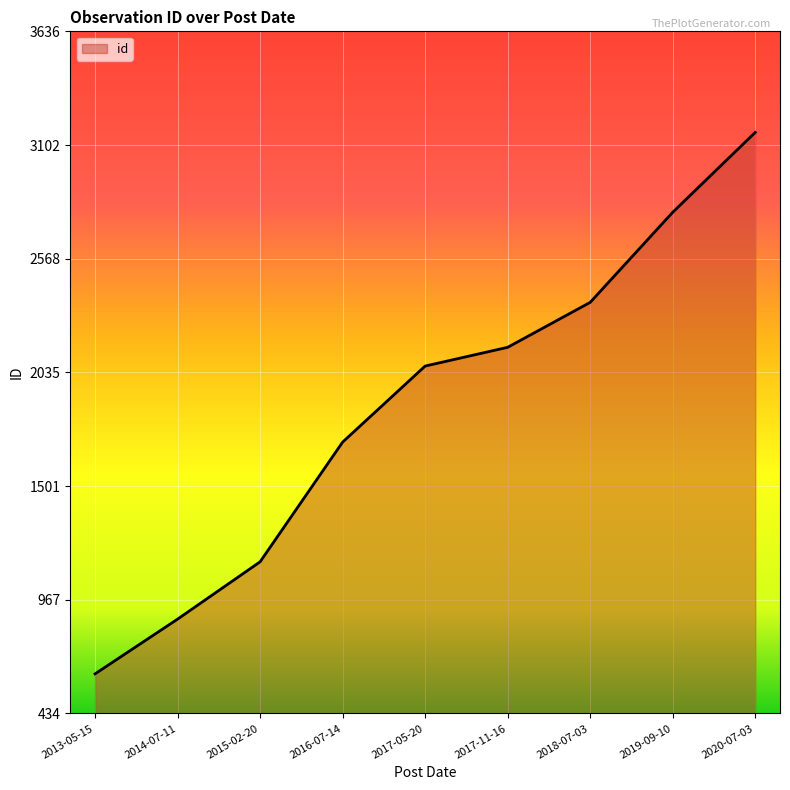

What is the difference between the maximum and minimum values?

2542